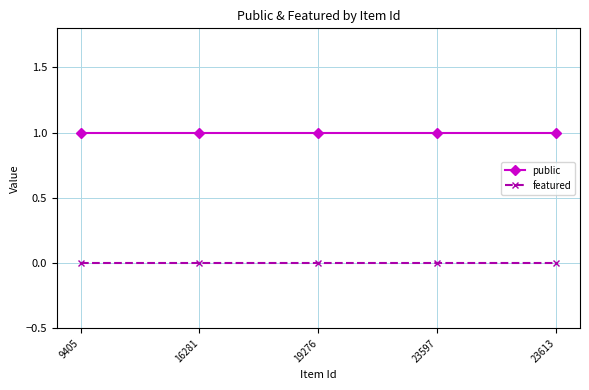

List the series in order of their peak value, lowest first.

featured, public